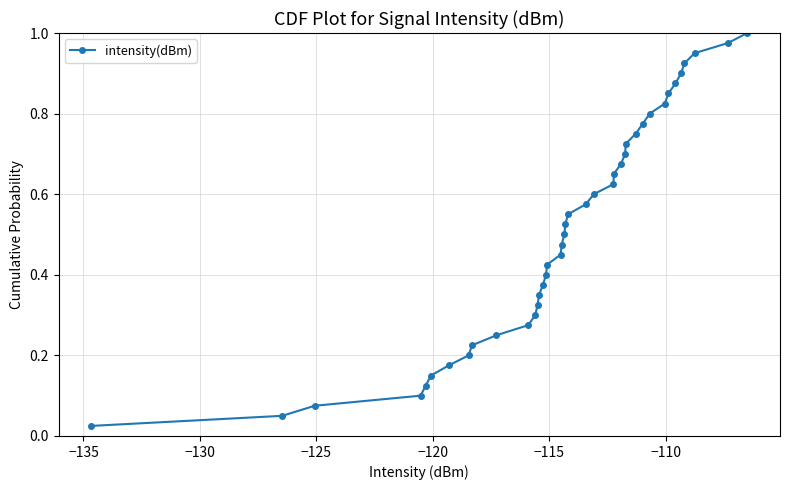

True or false: there are more than 2 points higher than both neighbors.

False